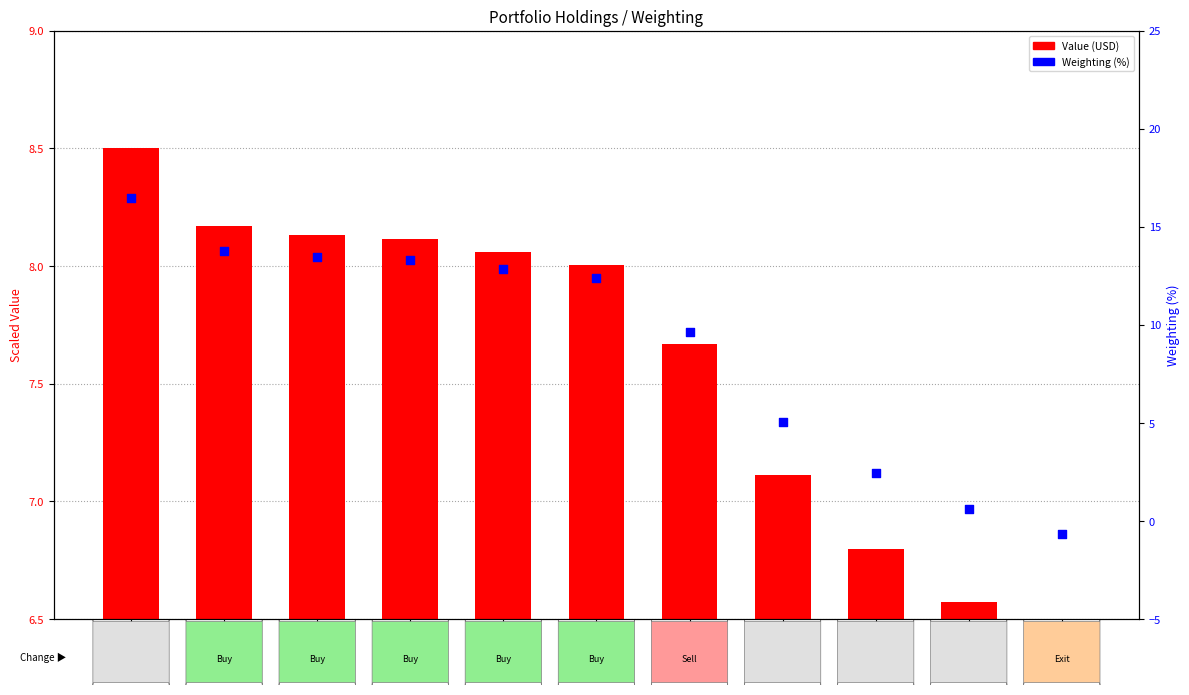

Which series has the largest total across all categories?

Weighting (%)